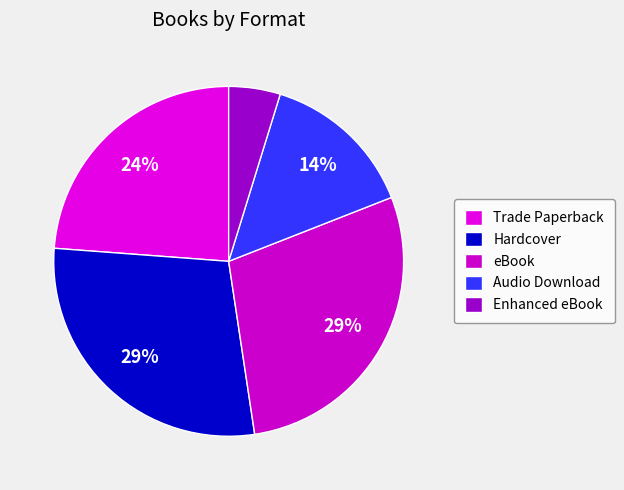

To the nearest percent, what percentage of the pie is Hardcover?

29%